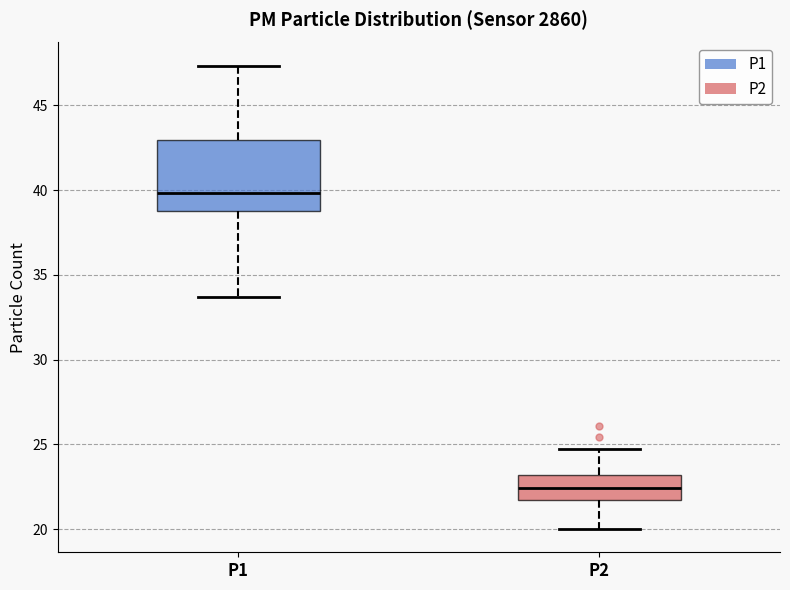

Reading left to right, transcribe this box plot: for each box, give where its median line is, the range the box spans, and where its two whiskers end, as read against the y-axis. The values are not printed on the chart, so give them approximately, as read against the axis.

P1: median 40.0, box 39.0 to 43.0, whiskers 33.5 to 47.5
P2: median 22.5, box 21.5 to 23.0, whiskers 20.0 to 24.5